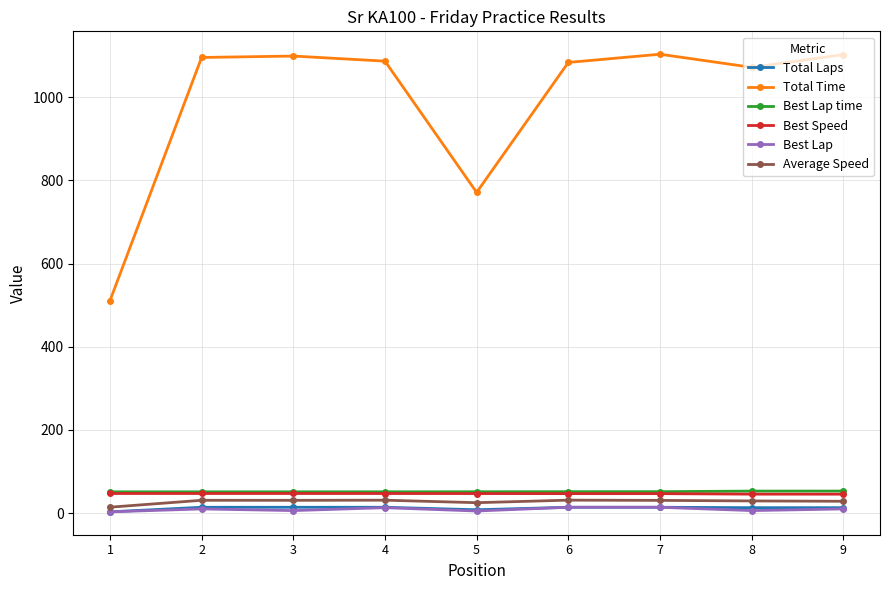

True or false: Average Speed and Best Lap cross at least once.

False